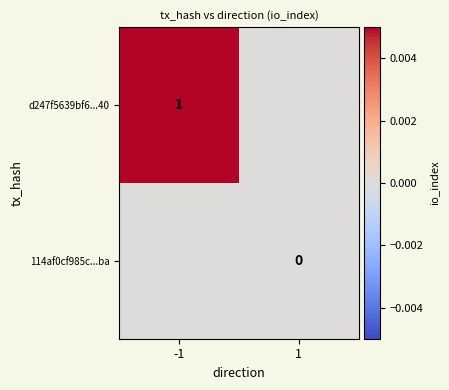

True or false: d247f5639bf6...40 has a value of 1 at -1.

True